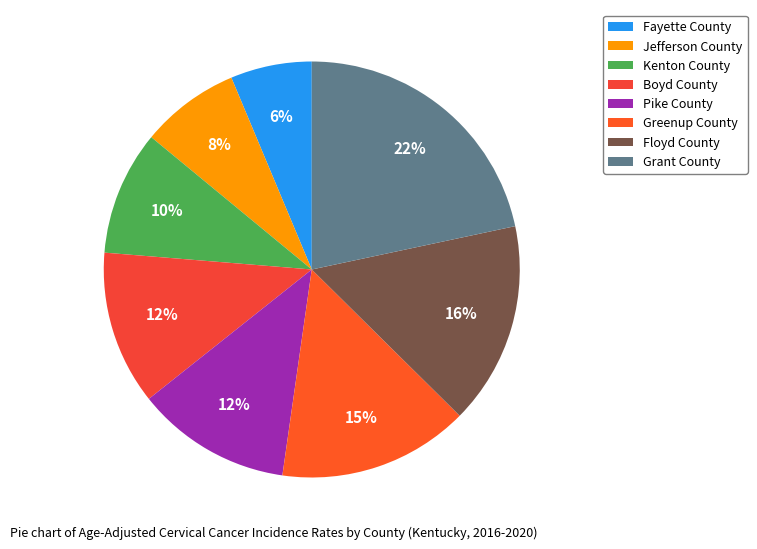

How much of the chart is everything except Grant County?

78.3%